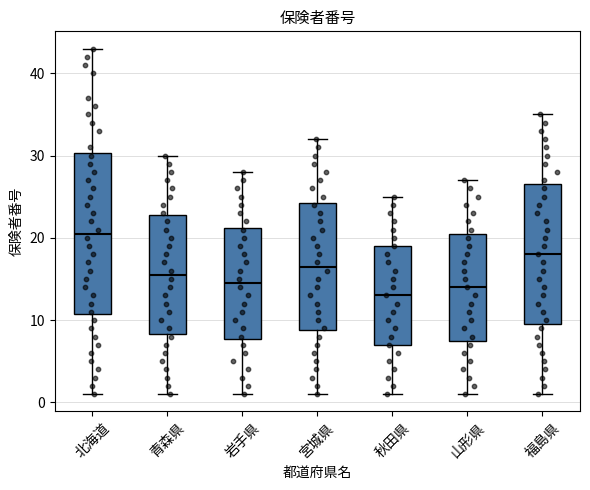

Reading left to right, transcribe this box plot: for each box, give where its median line is, the range the box spans, and where its two whiskers end, as read against the y-axis. The values are not printed on the chart, so give them approximately, as read against the axis.

北海道: median 21, box 11 to 30, whiskers 1 to 43
青森県: median 16, box 8 to 23, whiskers 1 to 30
岩手県: median 15, box 8 to 21, whiskers 1 to 28
宮城県: median 17, box 9 to 24, whiskers 1 to 32
秋田県: median 13, box 7 to 19, whiskers 1 to 25
山形県: median 14, box 8 to 21, whiskers 1 to 27
福島県: median 18, box 10 to 27, whiskers 1 to 35